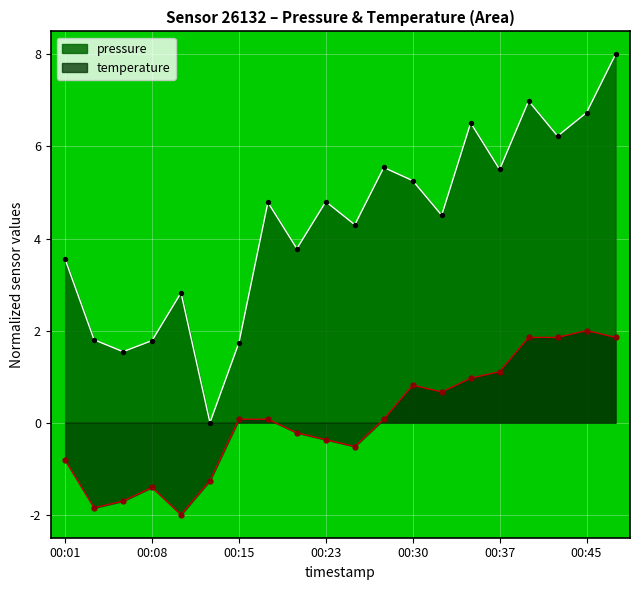

At which category is the sum across all series the highest?

00:47